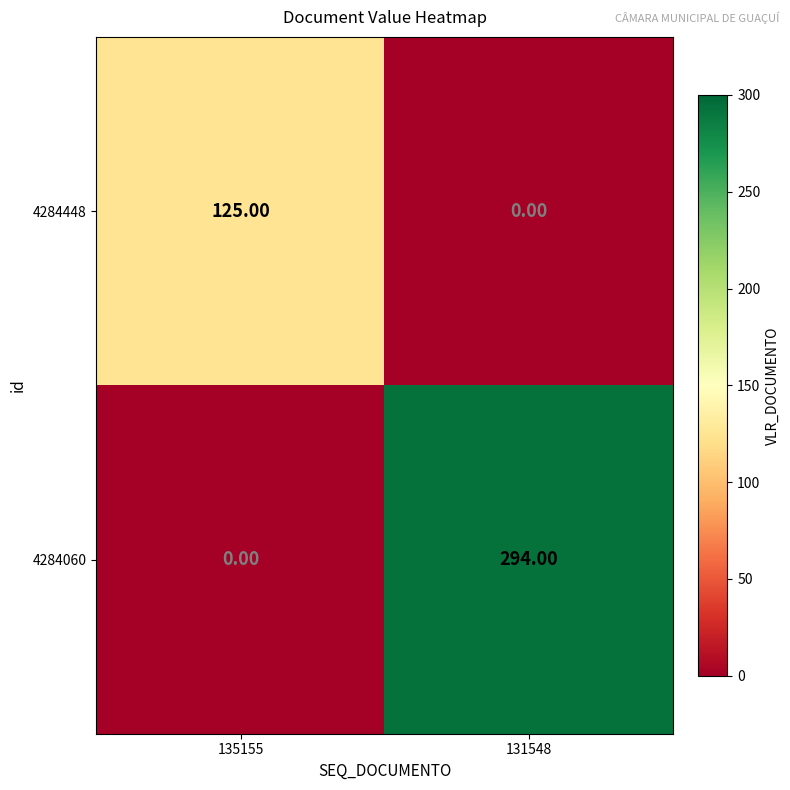

At which category is the sum across all series the highest?

131548